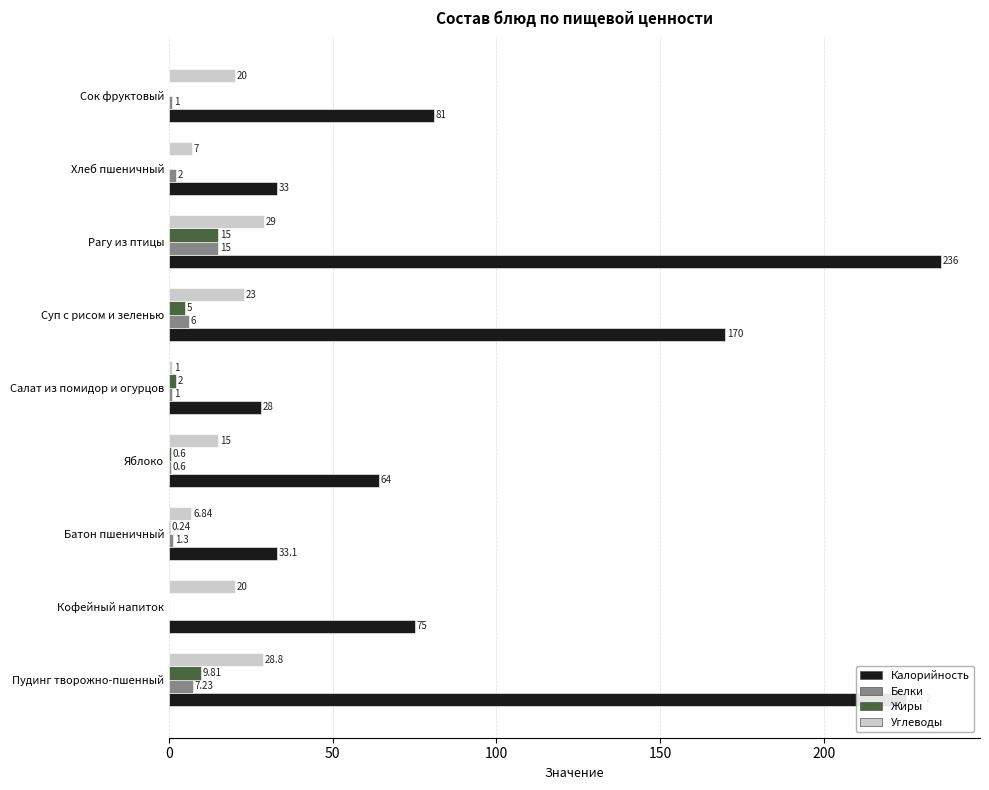

At which category is the sum across all series the highest?

Рагу из птицы